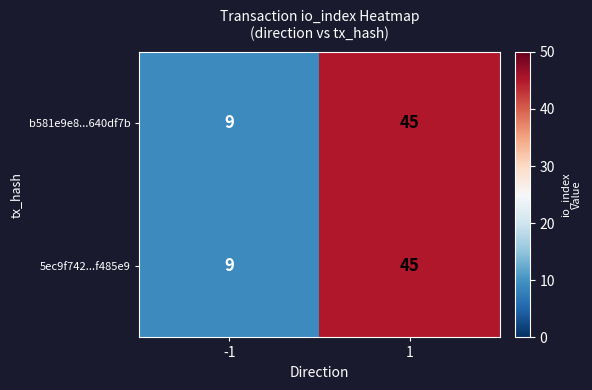

What is the difference between the maximum and minimum values in the 5ec9f742...f485e9 series?

36